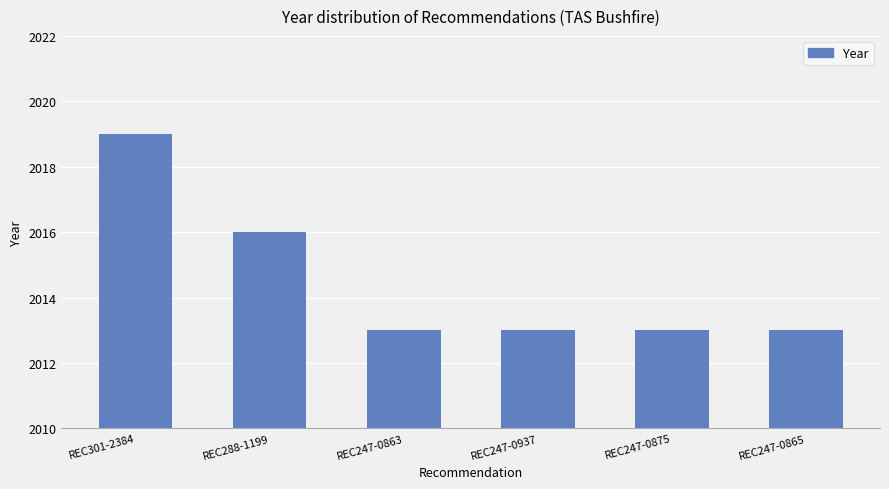

What is the difference between the values at REC301-2384 and REC247-0863?

6